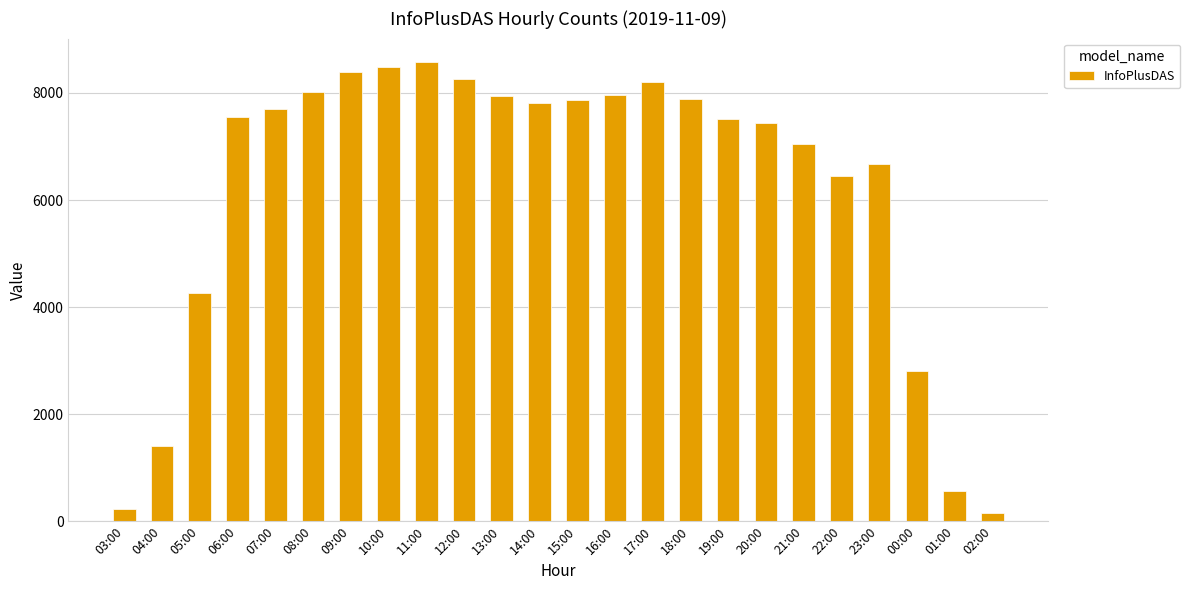

What is the change in value from 03:00 to 19:00?

+7286